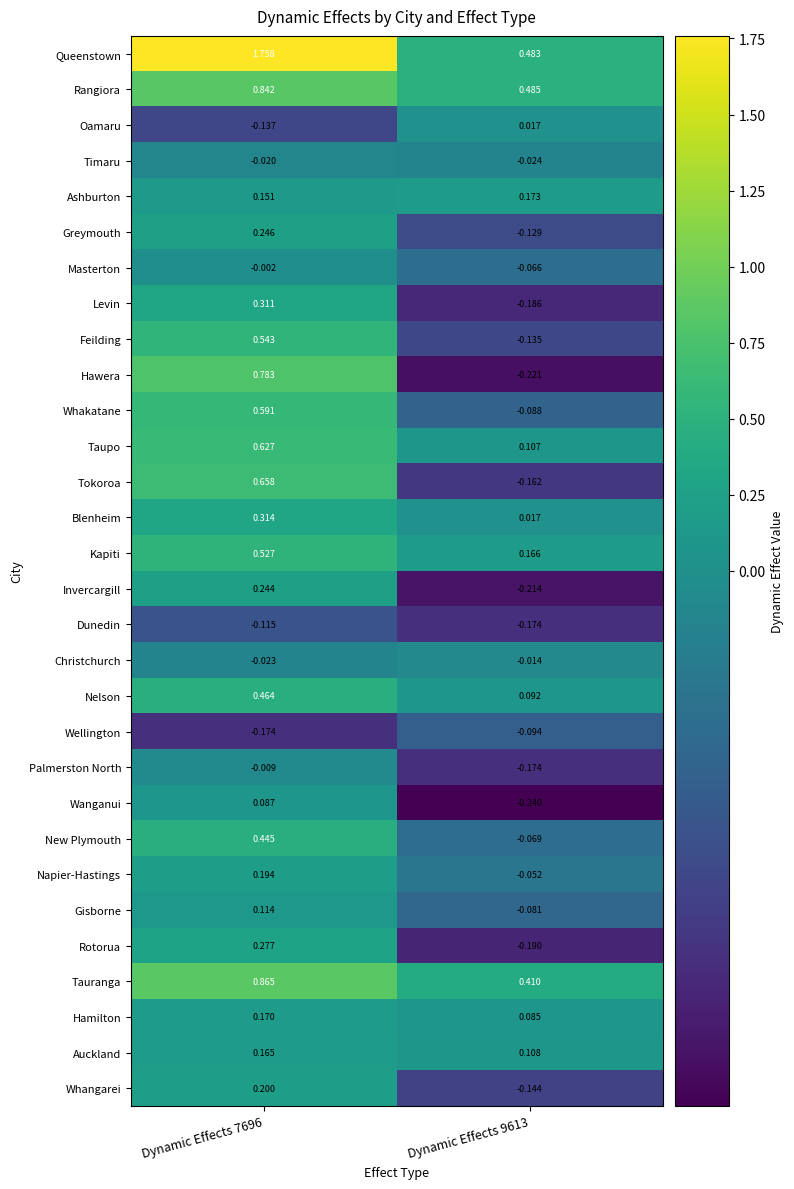

Which series has the largest range (max minus min)?

Queenstown